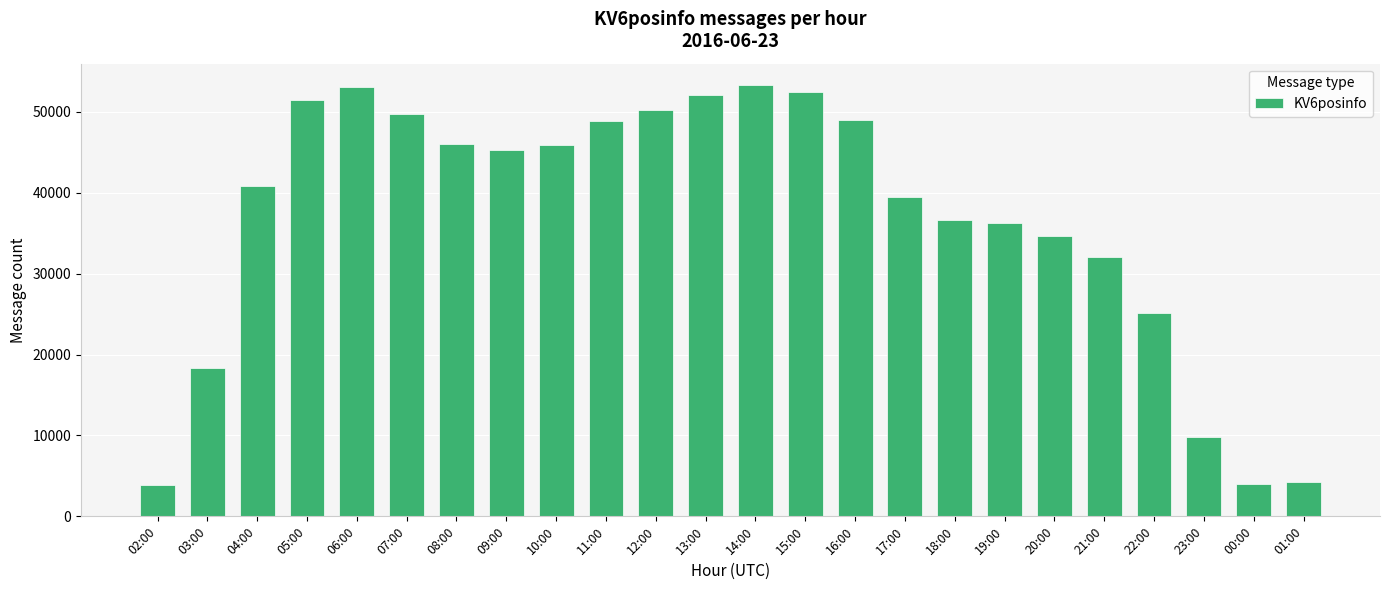

Is it true that the value at 22:00 is 25147?

True